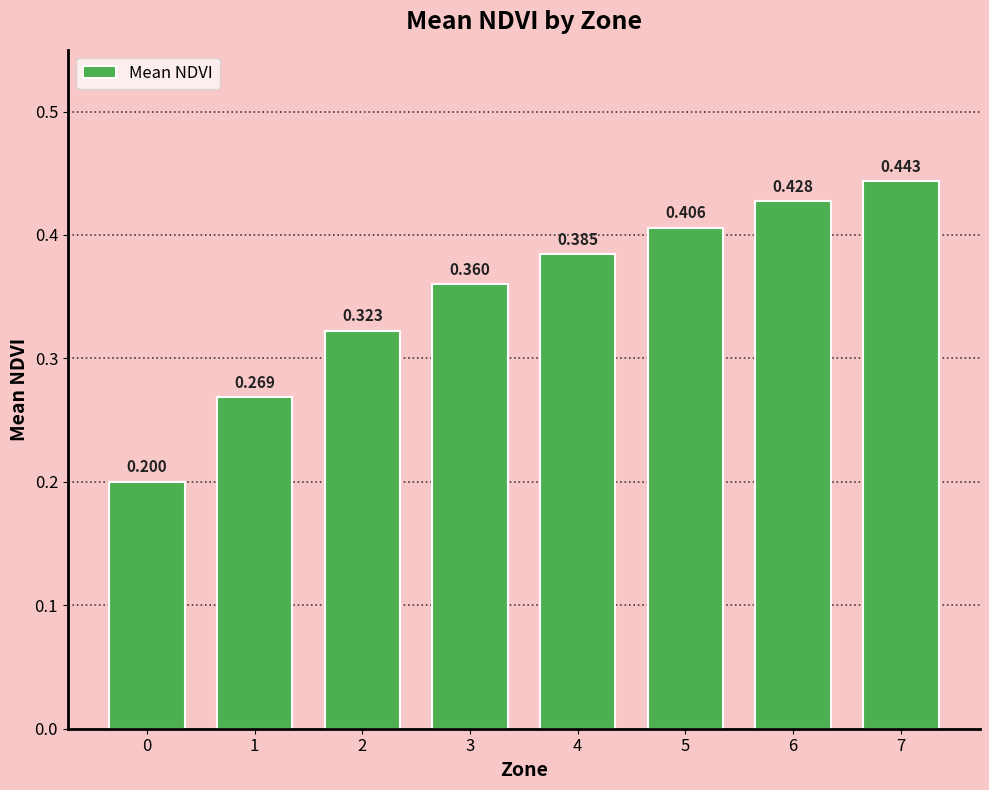

Does the chart contain stacked bars?

No